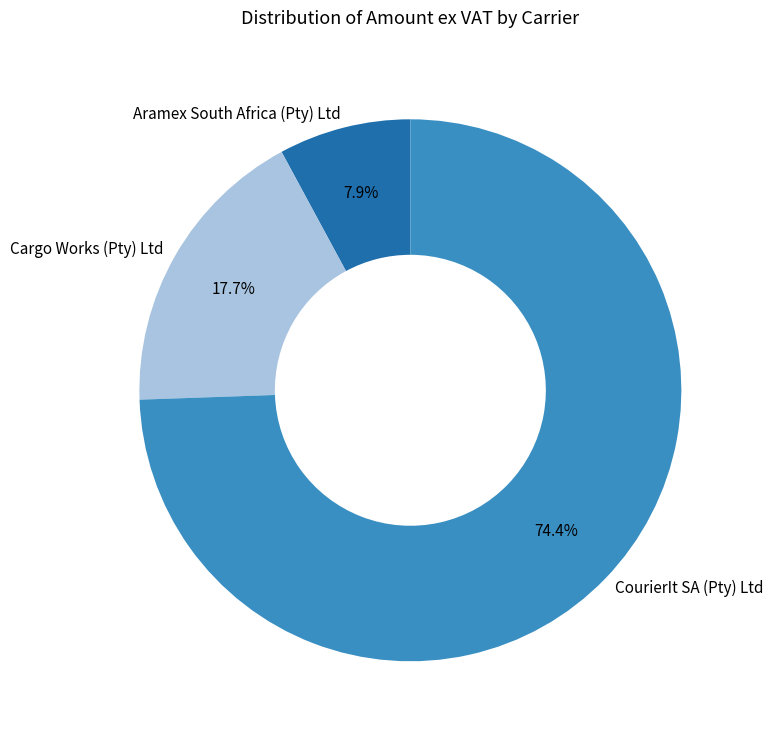

To the nearest percent, what portion does Aramex South Africa (Pty) Ltd represent?

8%